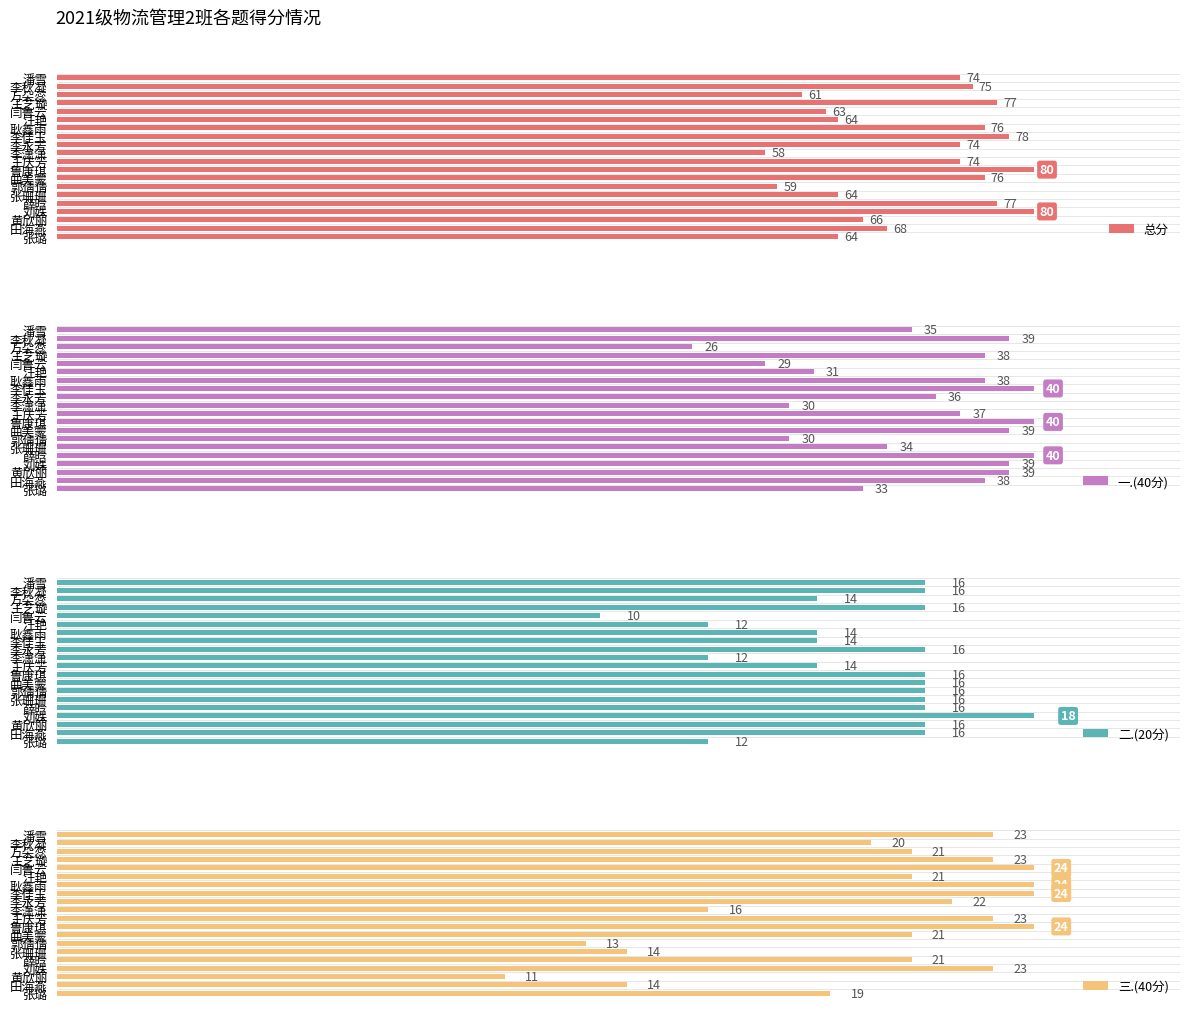

Is the value of 一.(40分) at 李秋凝 greater than the value of 三.(40分) at 李潇潇?

Yes